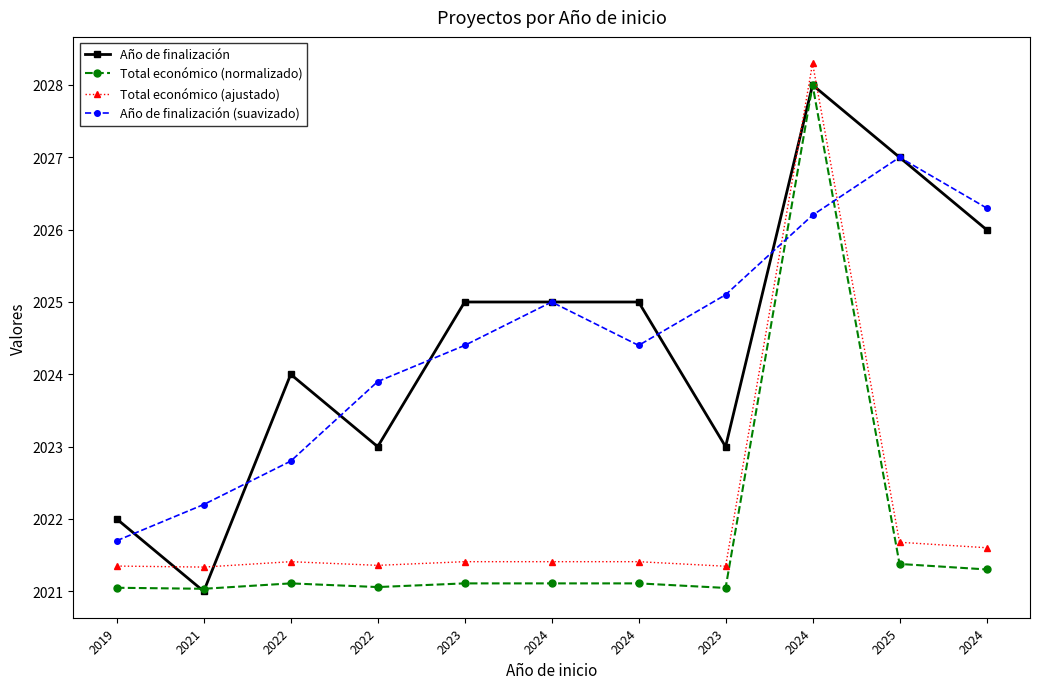

Which series changed the most between 2025 and 2024?

Año de finalización